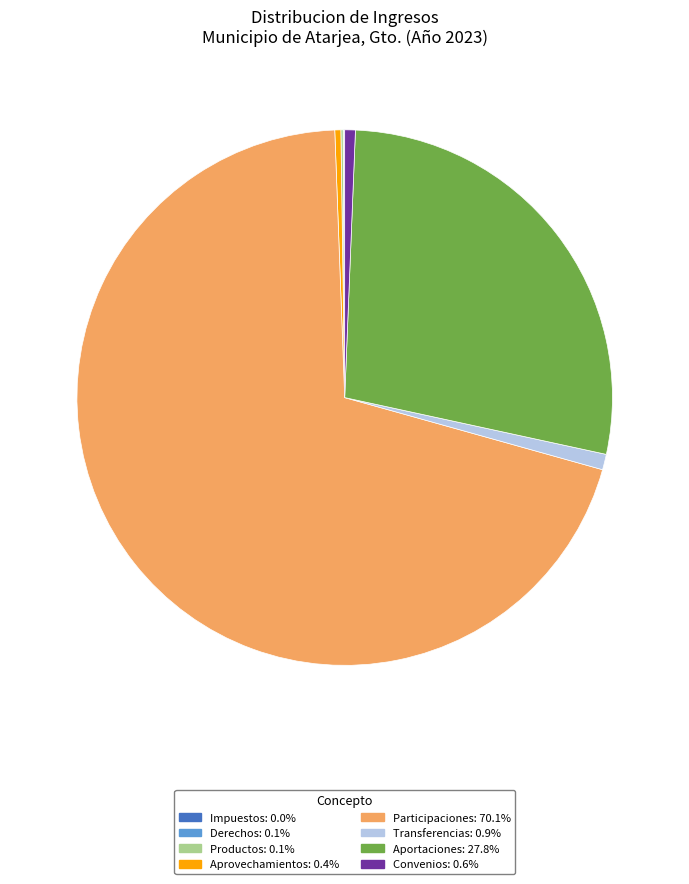

Is the sum of Aportaciones and Aprovechamientos greater than half?

No